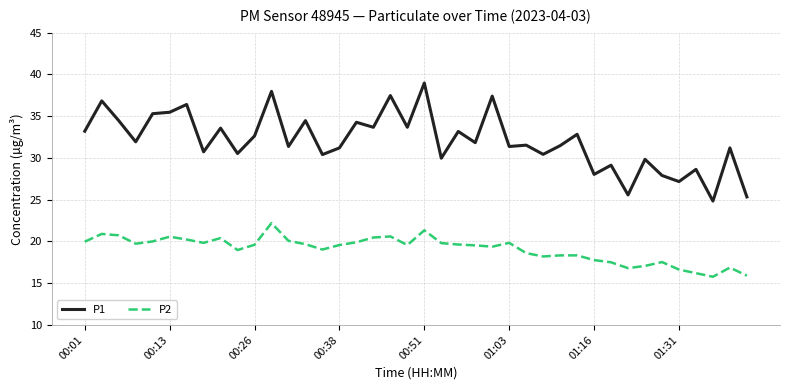

Which series has the largest range (max minus min)?

P1